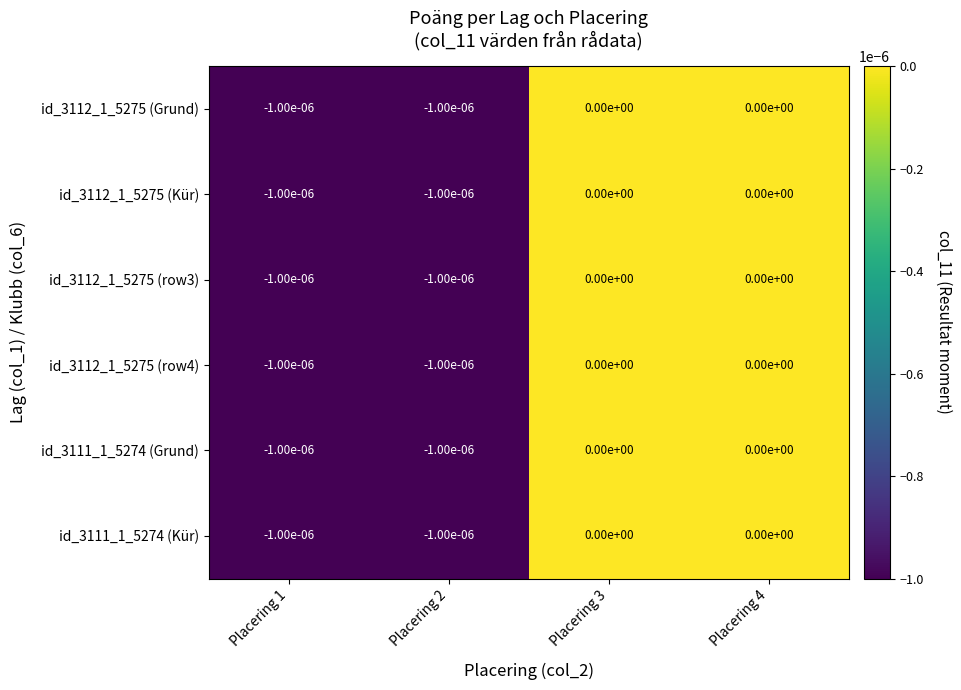

Is it true that id_3112_1_5275 (row3) equals -0.0 at Placering 1?

True